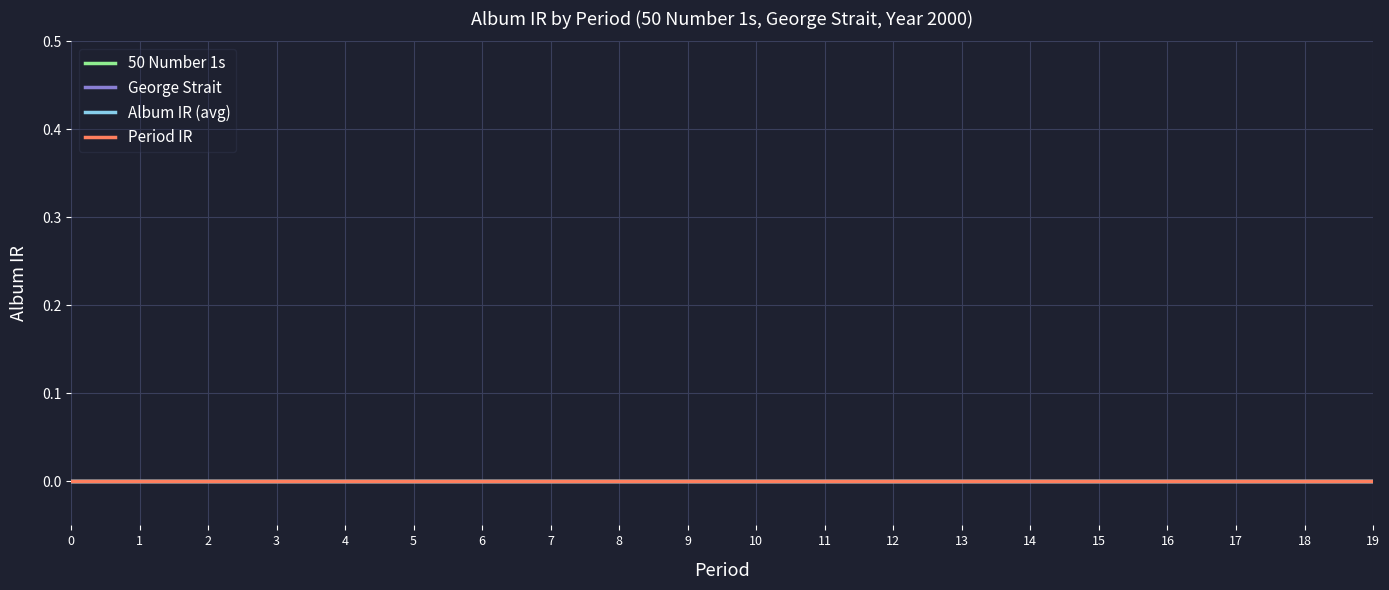

True or false: Album IR (avg) and George Strait cross at least once.

False